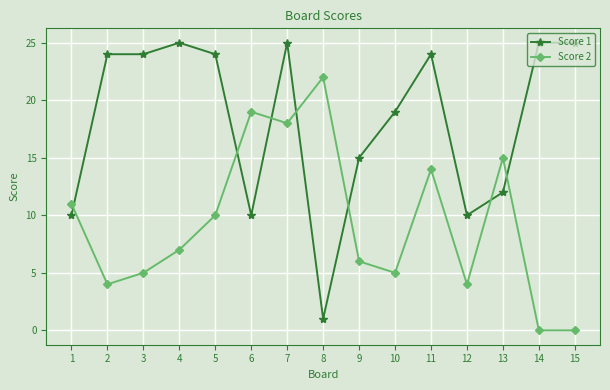

Where is the first local minimum for Score 2?

2